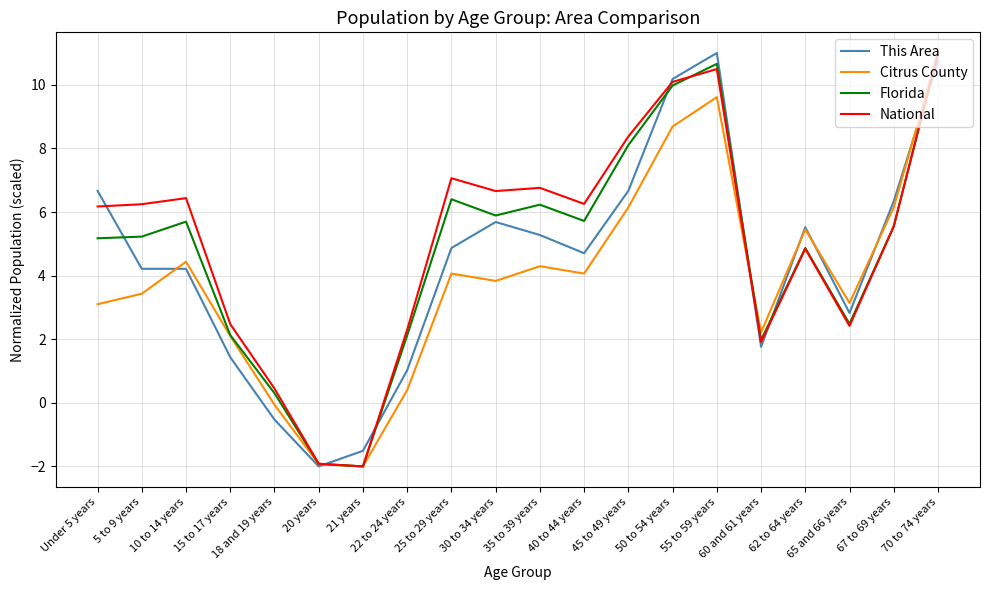

Is it true that National equals 2.5 at 15 to 17 years?

True